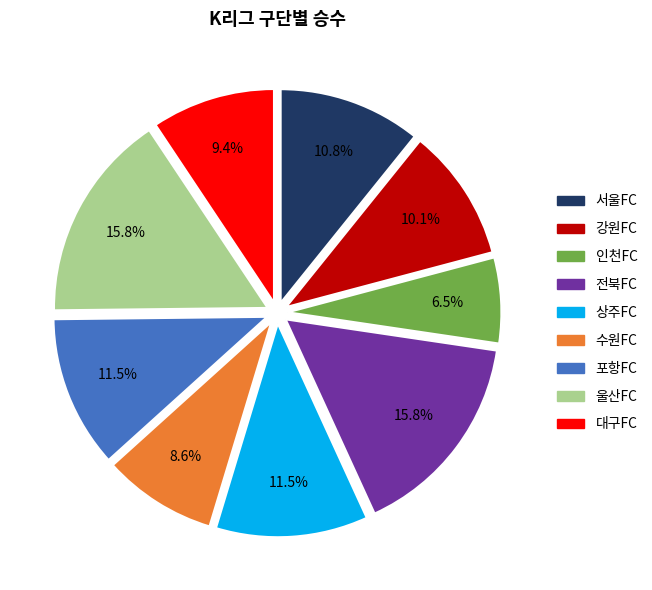

What is the smallest slice in the pie chart?

인천FC